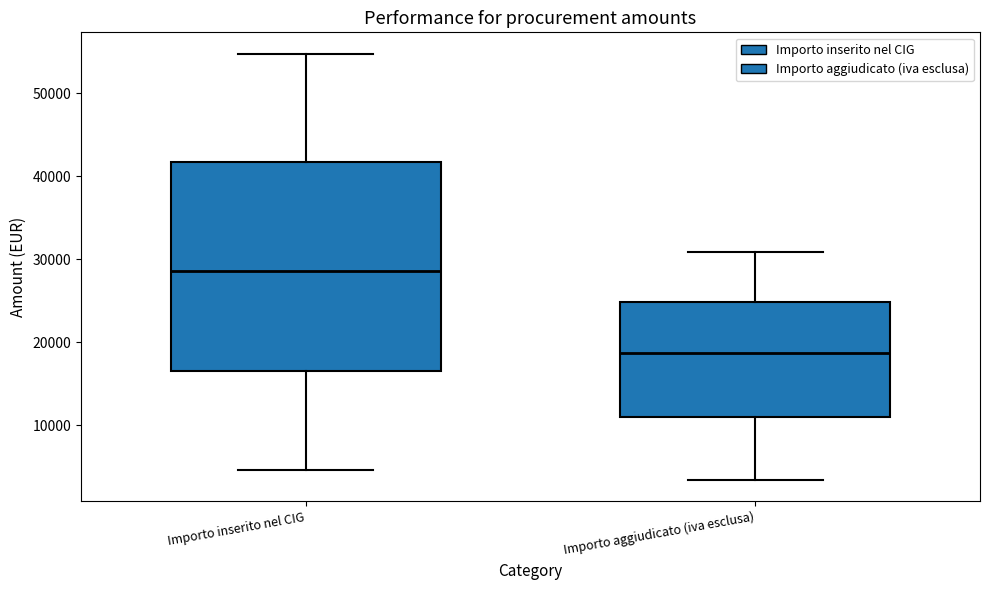

Reading left to right, read every box against the y-axis: the position of its median line, the range the box covers, and the ends of its whiskers. The values are not printed on the chart, so give them approximately, as read against the axis.

Importo inserito nel CIG: median 29000, box 17000 to 42000, whiskers 5000 to 55000
Importo aggiudicato (iva esclusa): median 19000, box 11000 to 25000, whiskers 3000 to 31000